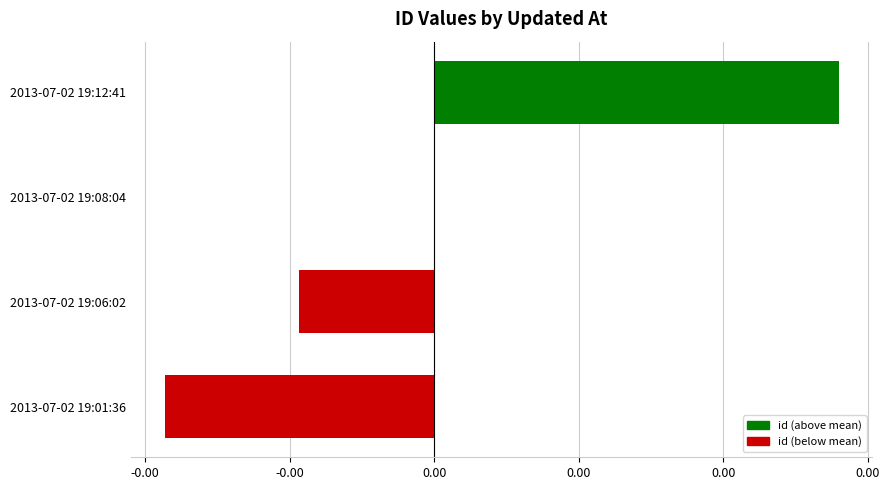

Does the chart contain any negative values?

Yes